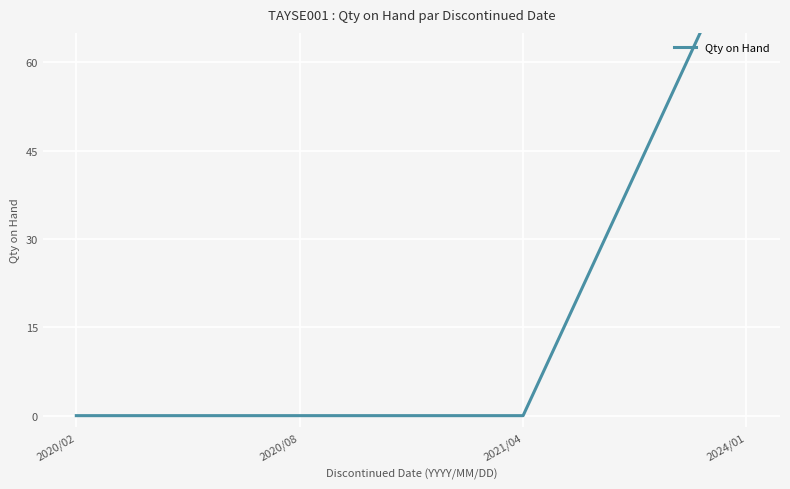

Reading right to left, list all the values displayed in this chart.

82	0	0	0